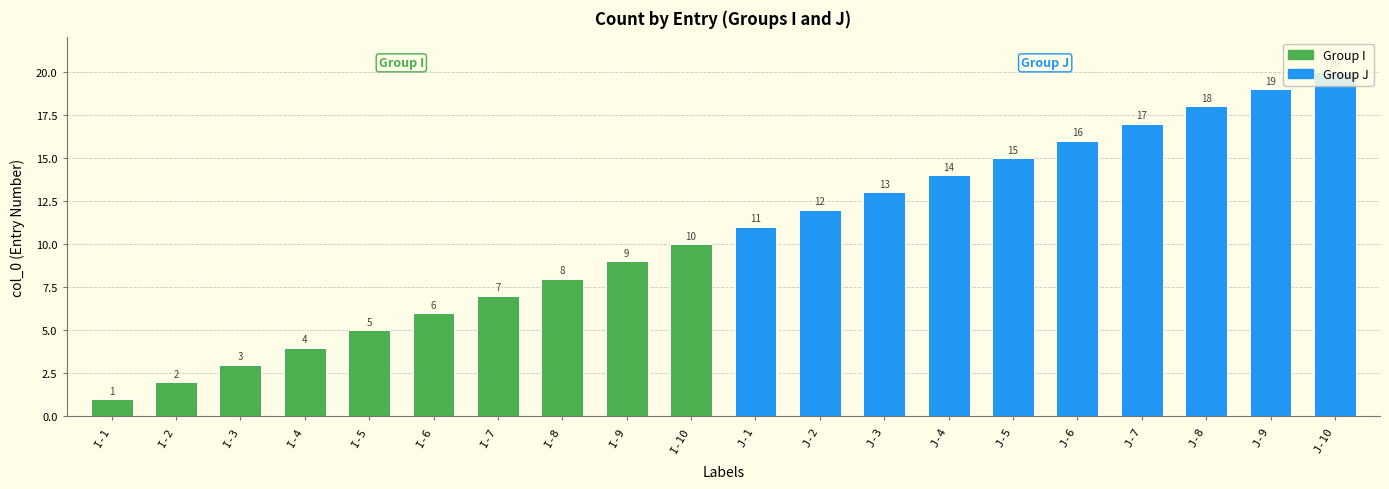

What is the label of the 19th bar from the right?

I-2